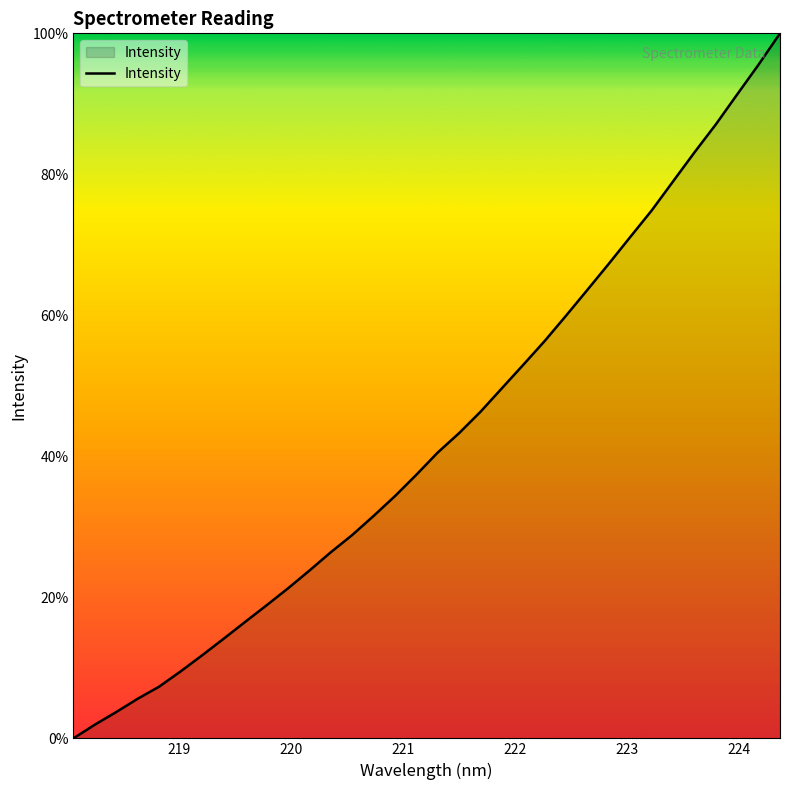

What is the difference between the maximum and minimum values?

100.0